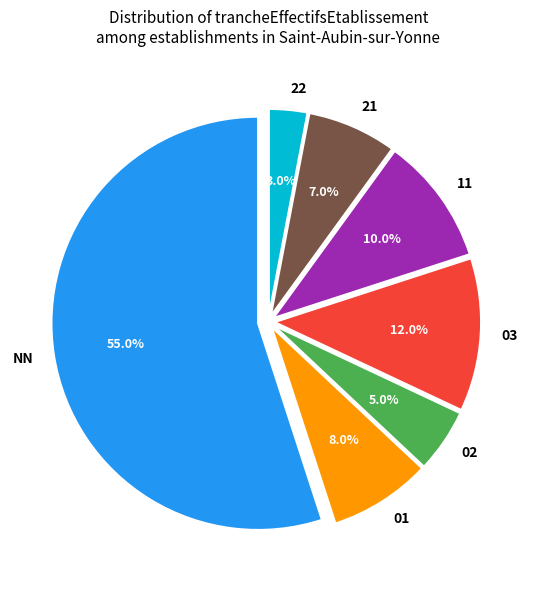

Which has a higher value, 11 or 02?

11